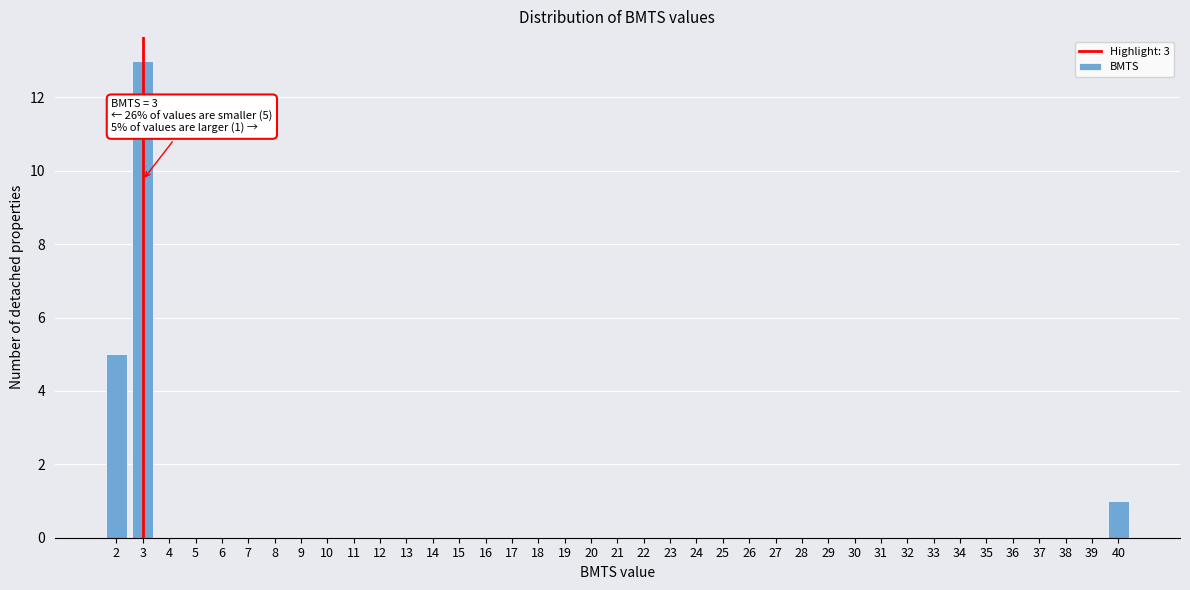

Which range on the x-axis has the tallest bar?

2.5 to 3.5